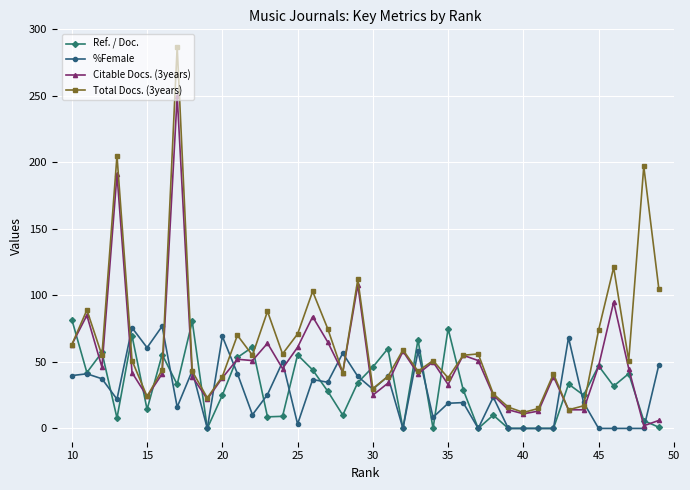

Which series has the widest spread of values?

Total Docs. (3years)